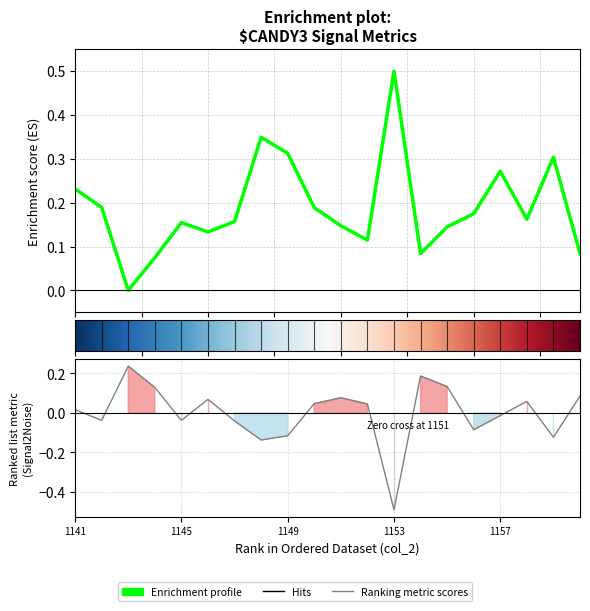

What is the difference between the col_5 values at 1154 and 1142?

0.2